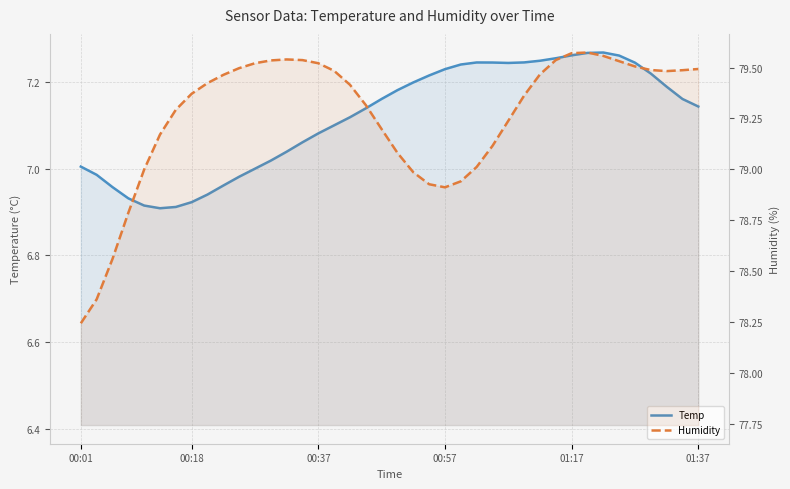

At how many categories does at least one series exceed 52?

40